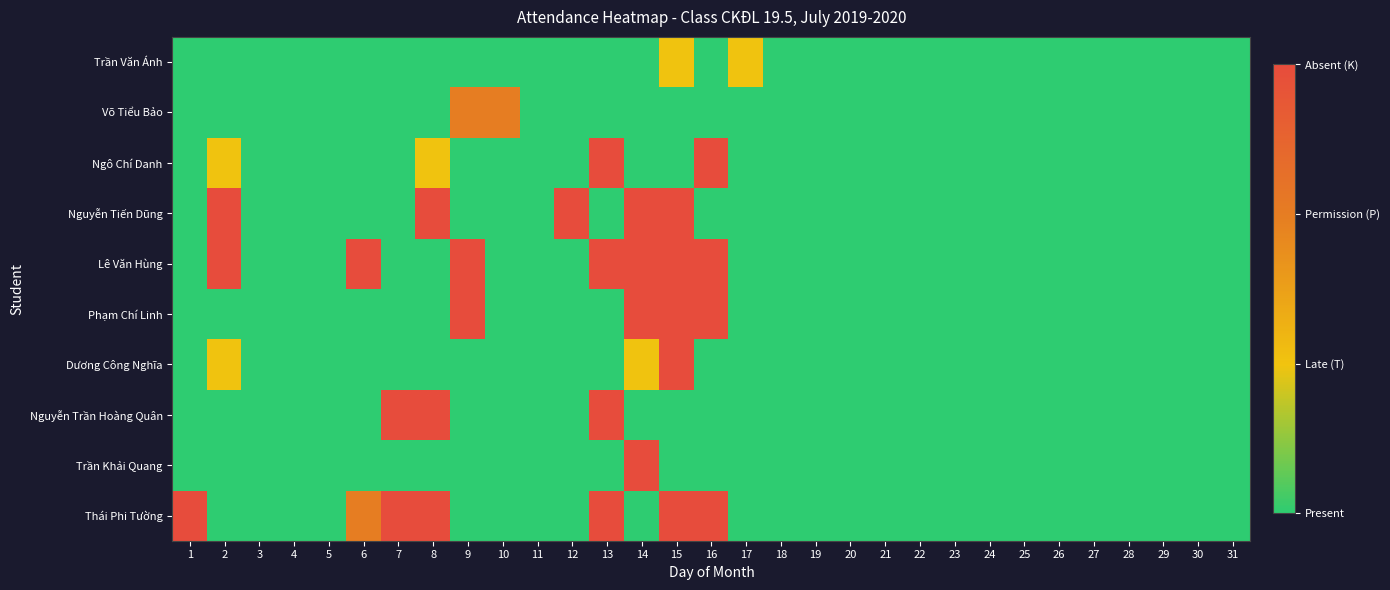

Which has a higher value, 11 or 16?

11